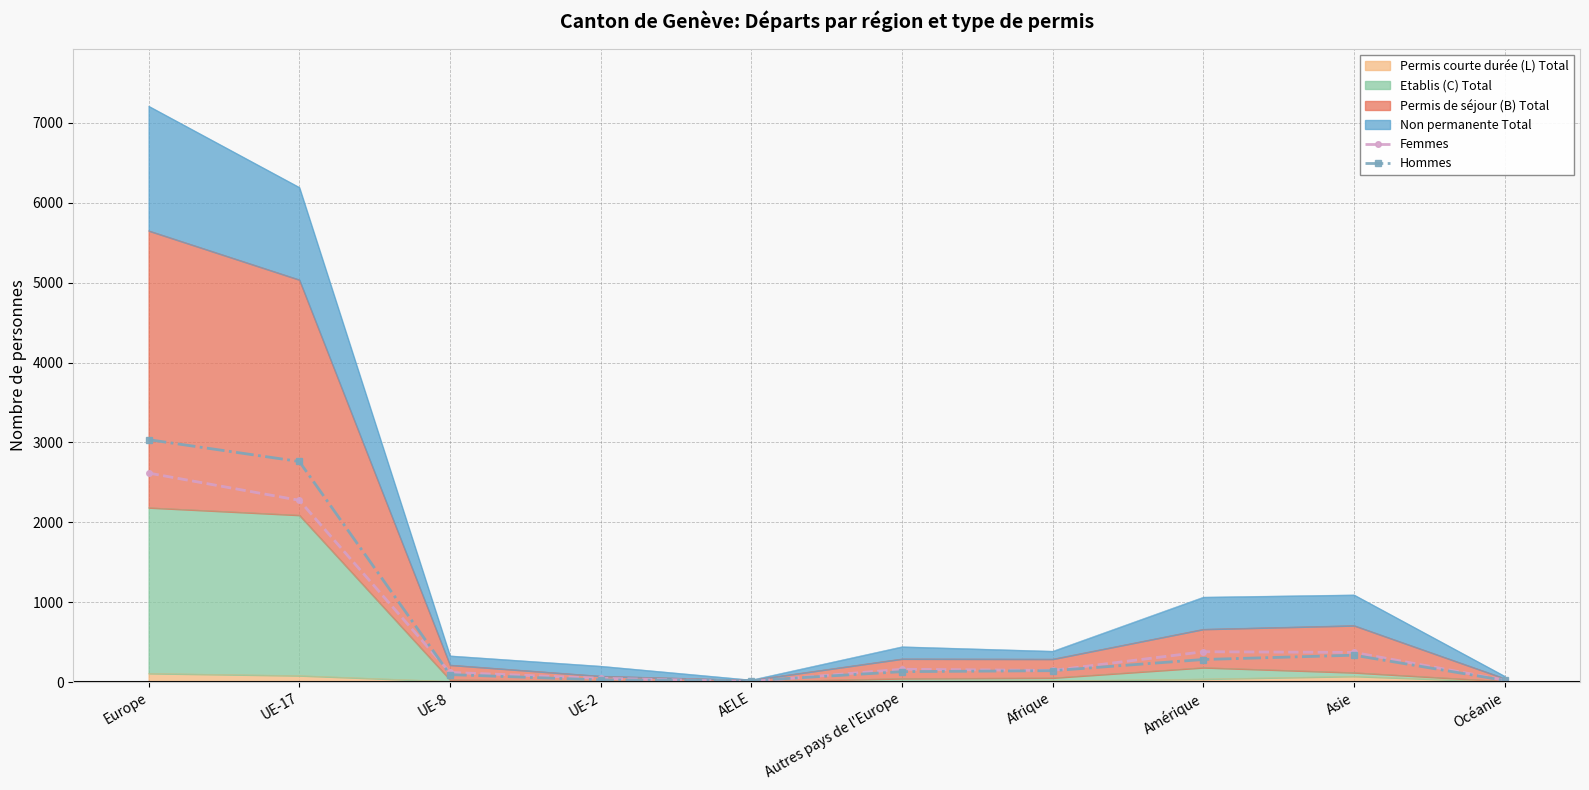

At which category does Hommes reach its first local valley?

AELE